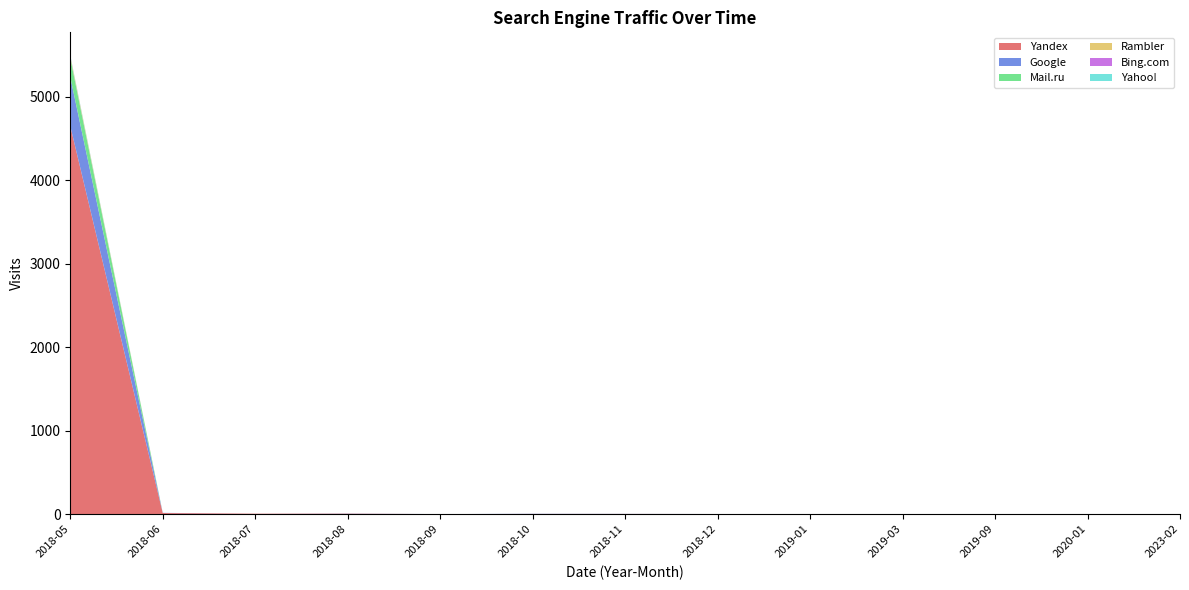

Reading left to right, list all the values displayed in this chart.

Yandex: 4648	13	5	5	0	2	2	1	1	1	1	0	0
Google: 586	2	0	2	0	2	1	0	0	0	0	1	1
Mail.ru: 228	0	0	0	0	0	0	0	0	0	0	0	0
Rambler: 21	0	0	0	0	0	0	0	0	0	0	0	0
Bing.com: 3	0	0	0	0	0	0	0	0	0	0	0	0
Yahoo!: 9	0	0	0	0	0	0	0	0	0	0	0	0